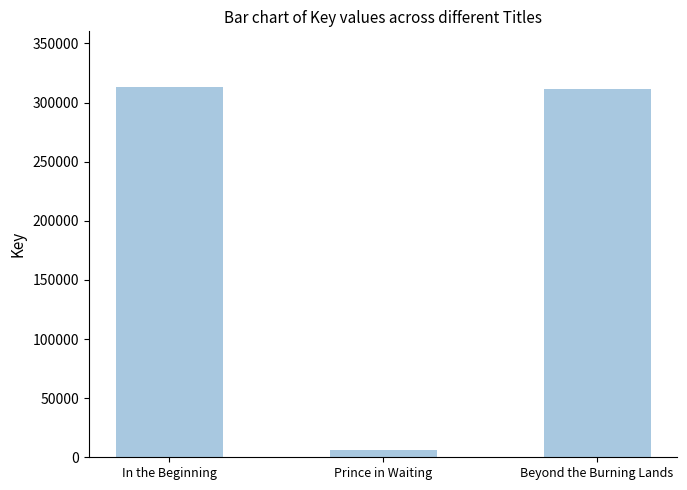

At which category does the chart reach its minimum across all series?

Prince in Waiting